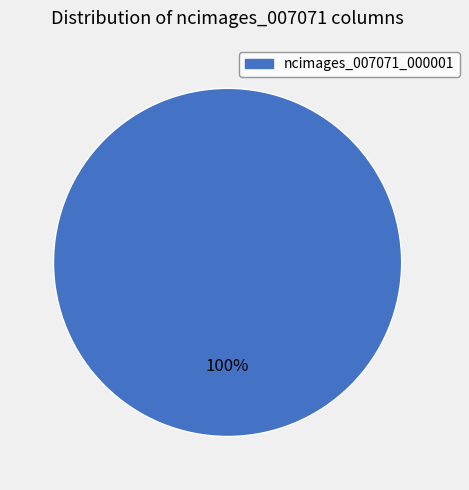

Does any single category account for the majority?

Yes